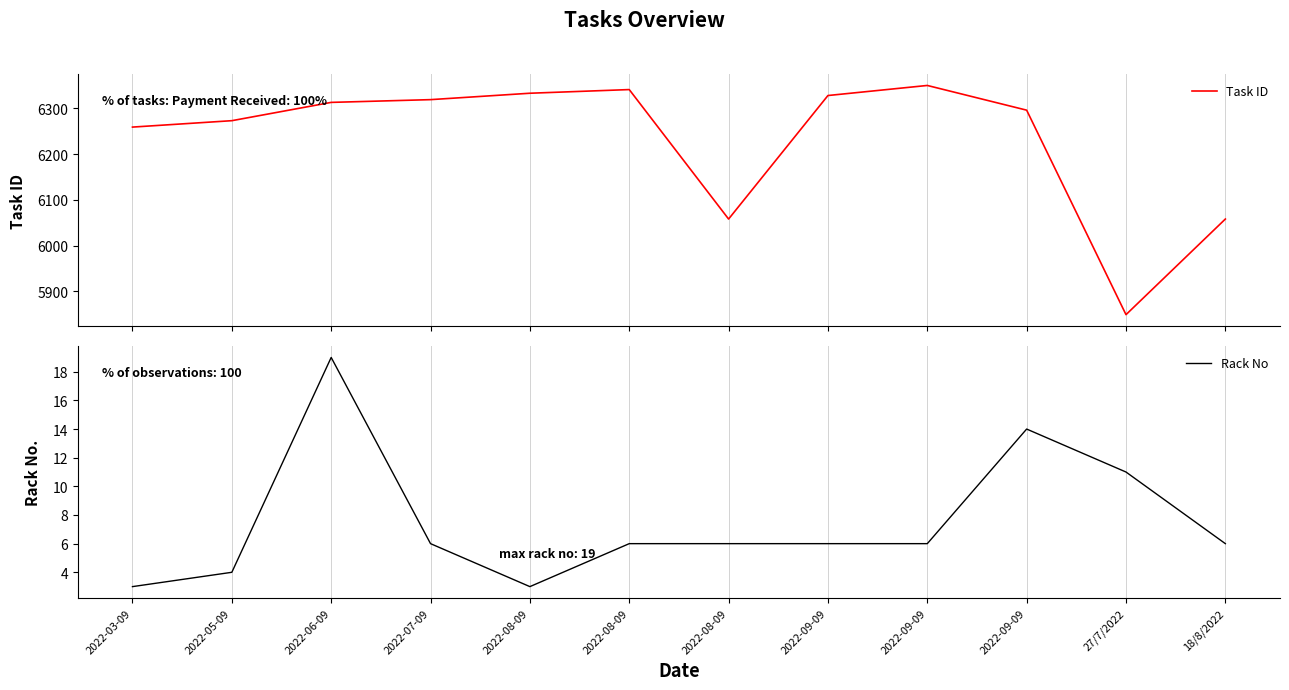

What is the sum of all Task ID values?

74777